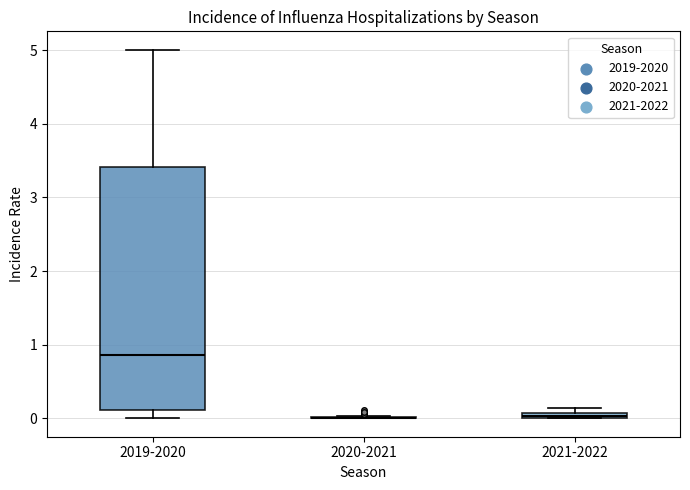

Comparing the boxes themselves (not the whiskers), which one is the tallest?

2019-2020